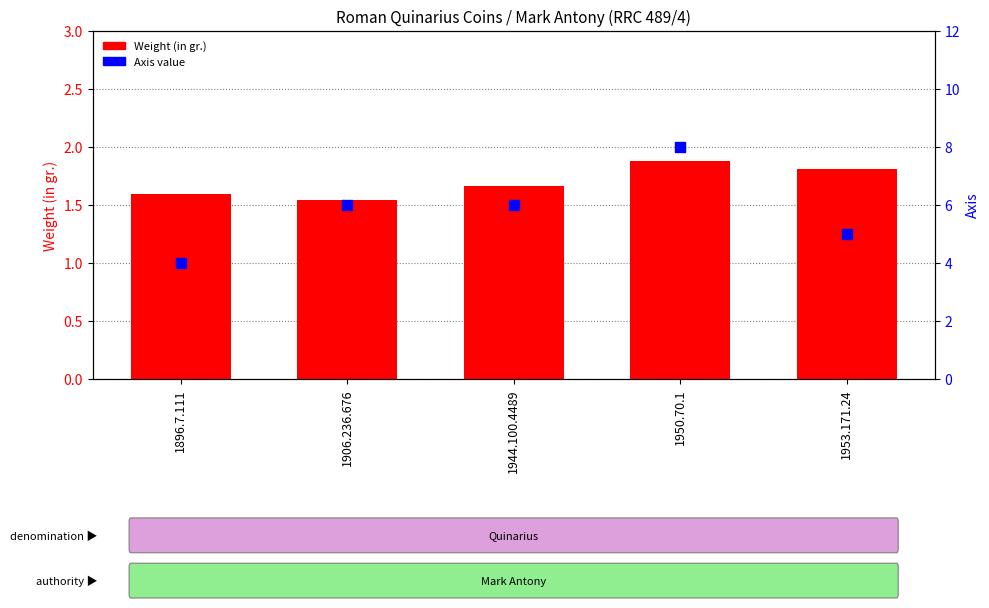

What are all the series names shown in the legend?

Weight (in gr.), Axis